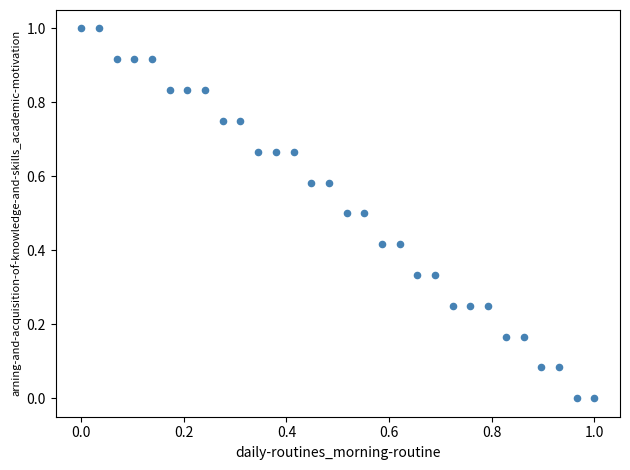

What is the range of Y values (max minus min)?

1.0